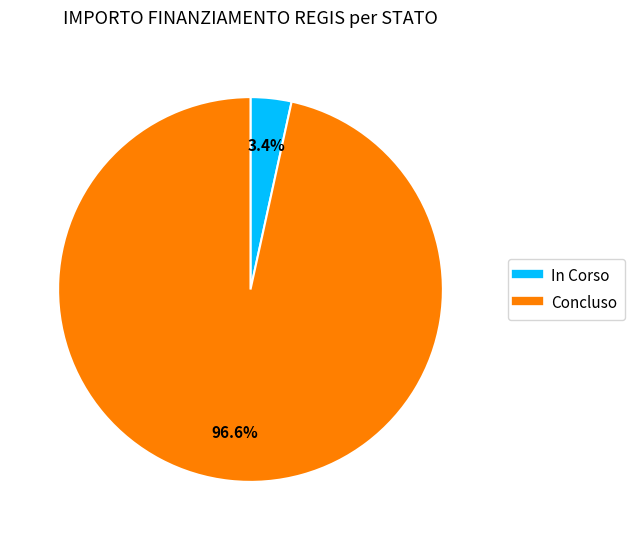

What is the total percentage of In Corso and Concluso?

100.0%